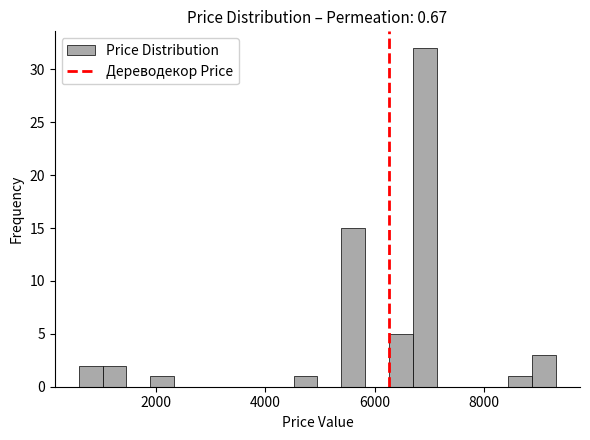

Around what value on the x-axis is the tallest bar? Give the approximate position of its centre, as read against the axis.

7000